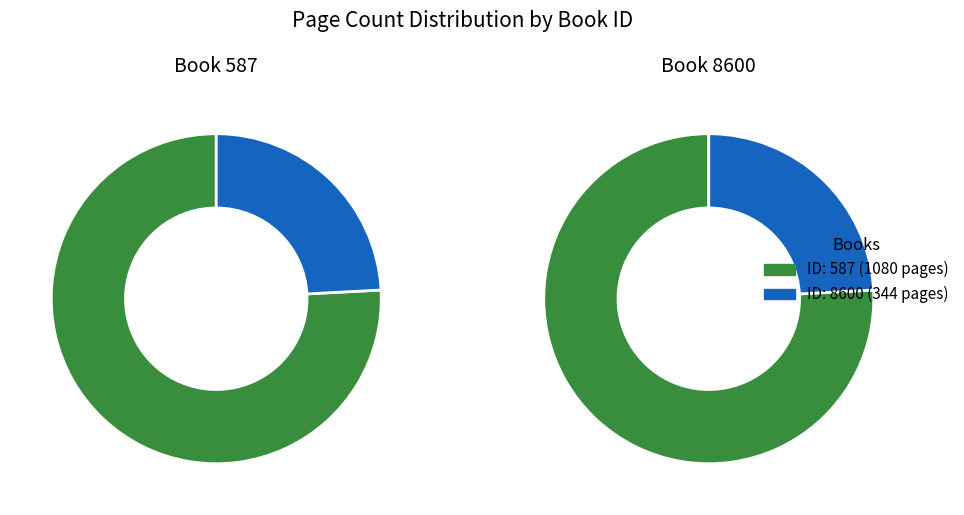

What percentage is the 8600 slice, to the nearest percent?

24%